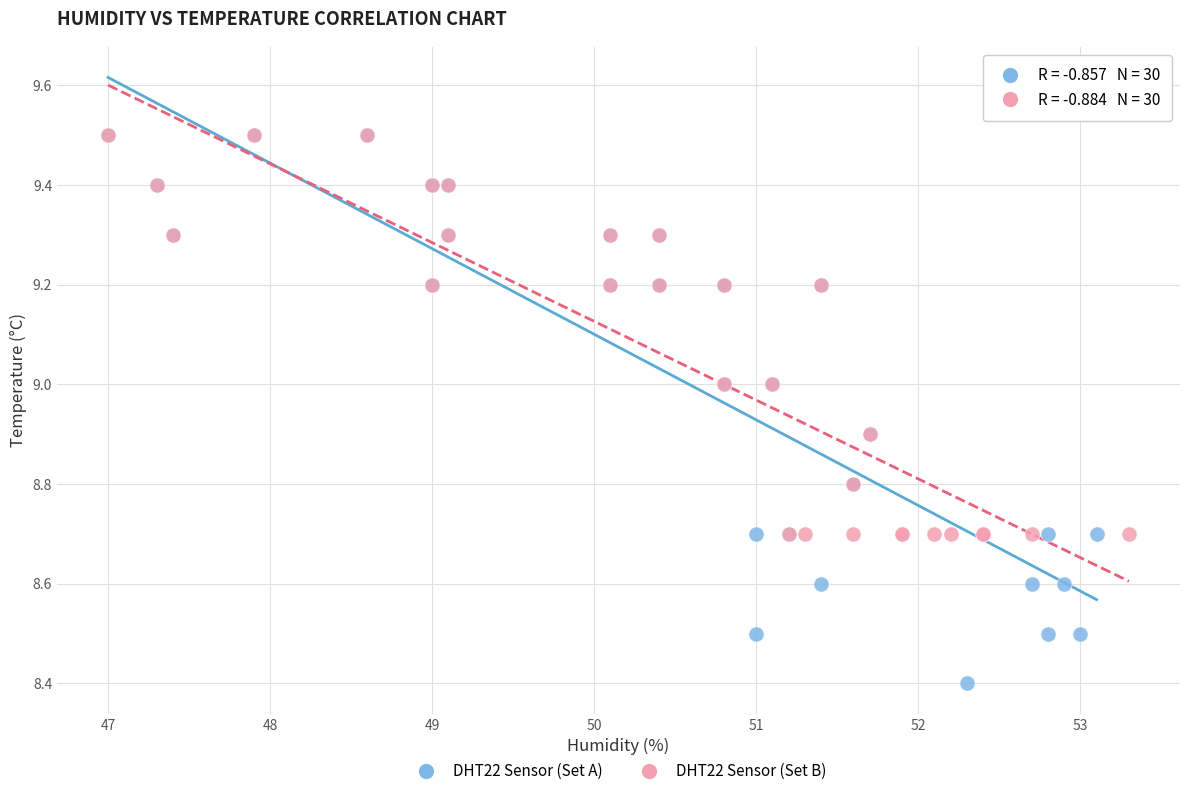

Which series contains the lowest Y value?

DHT22 Sensor (Set A)